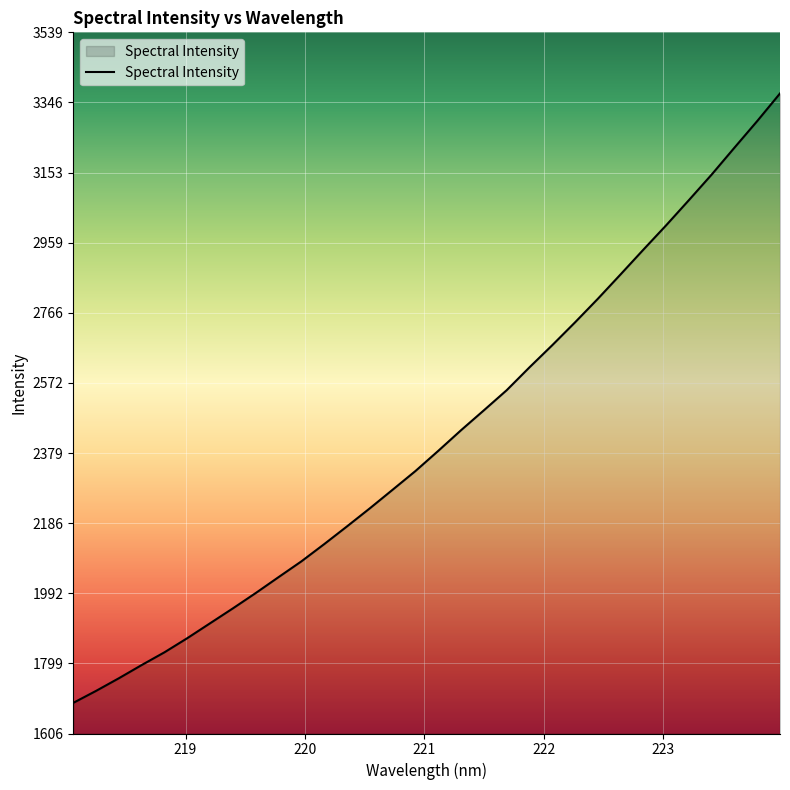

Does the chart display data point markers on the line(s)?

No